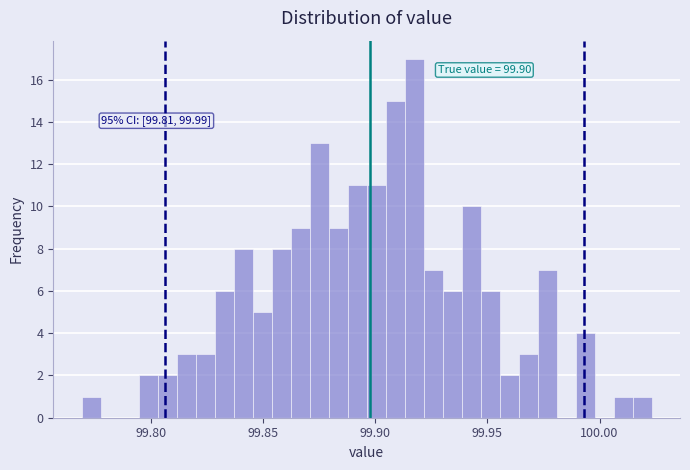

Around what value on the x-axis is the tallest bar? Give the approximate position of its centre, as read against the axis.

99.915